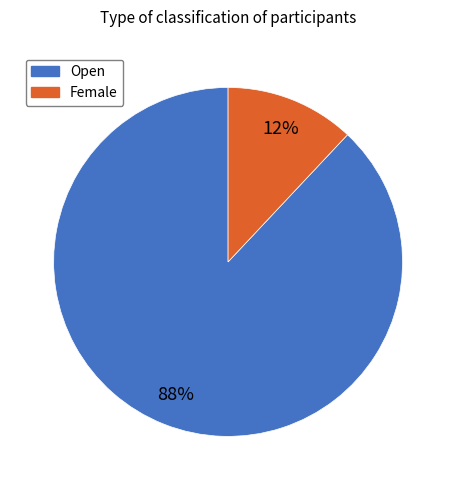

What is the largest slice in the pie chart?

Open